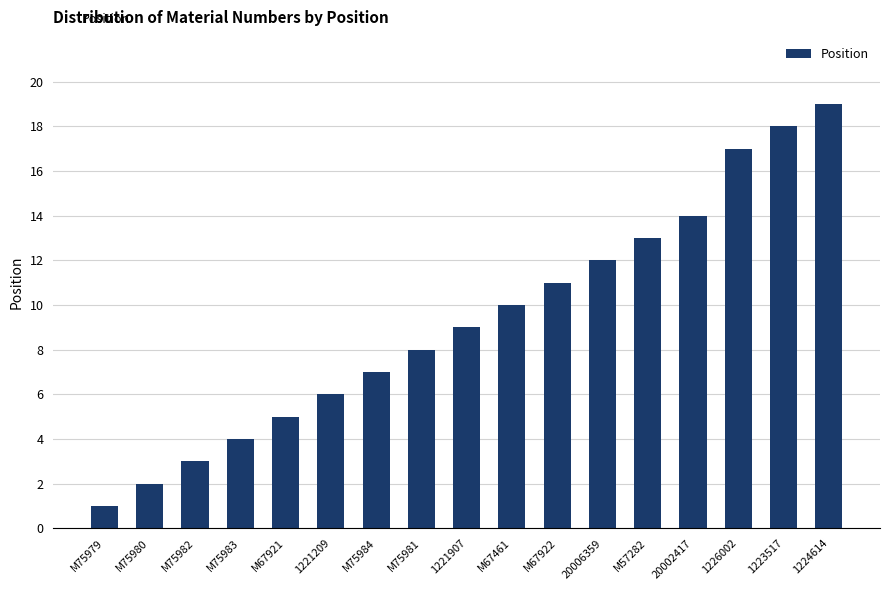

At which category does the chart reach its peak across all series?

1224614